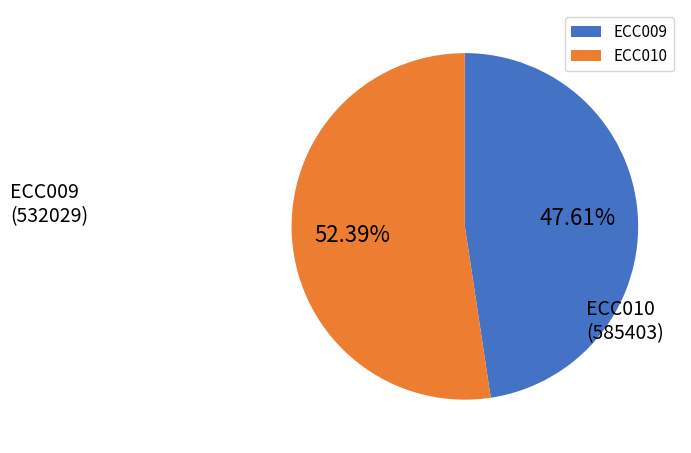

To the nearest percent, what is the difference between the largest and smallest slice percentages?

5%